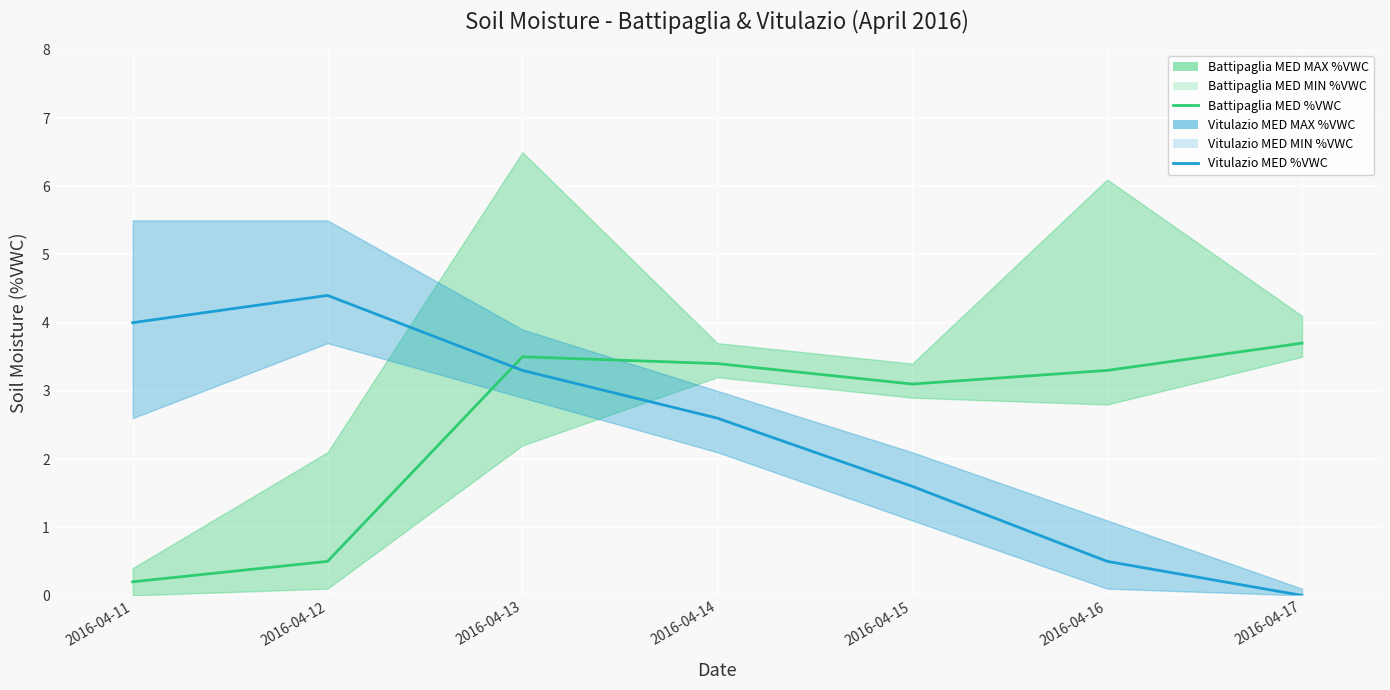

Is it true that Vitulazio MED %VWC equals 2.6 at 2016-04-14?

True